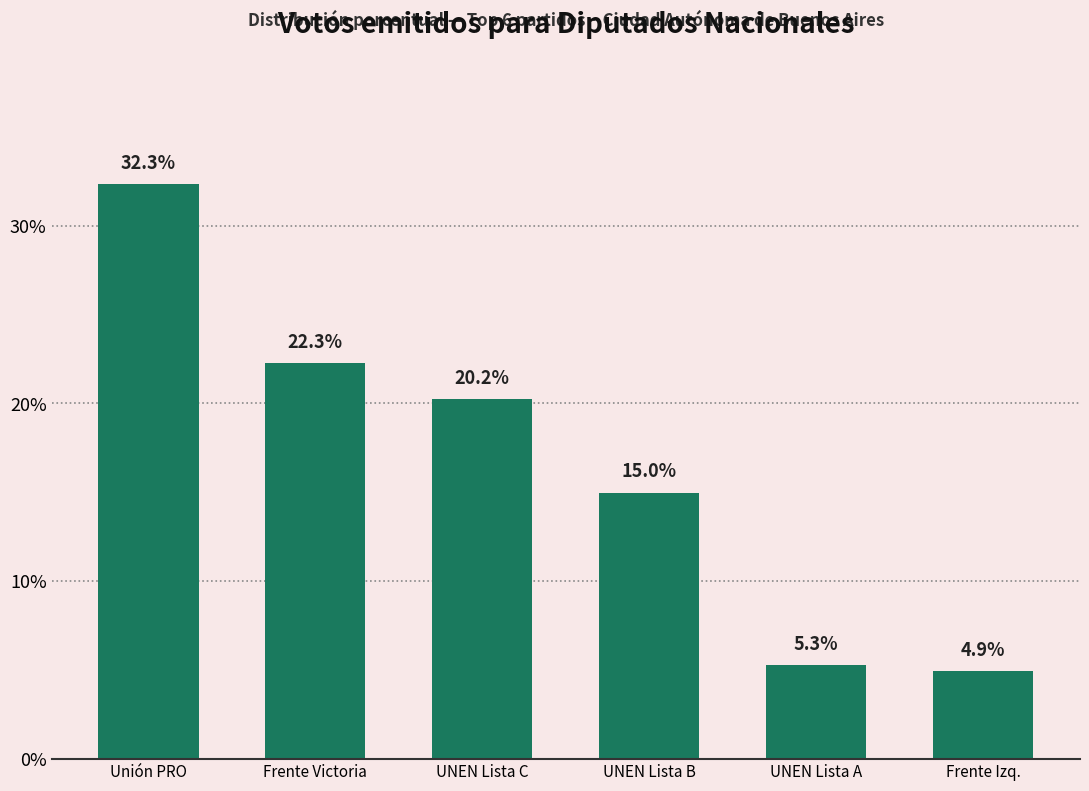

Does the chart contain stacked bars?

No